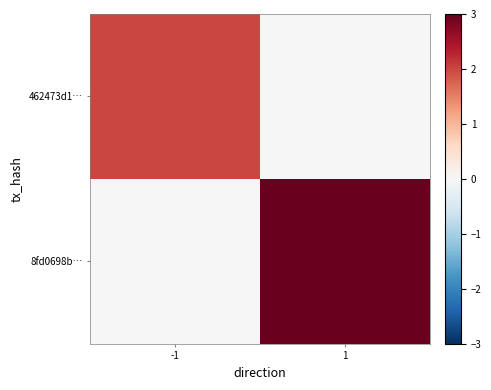

Count the number of categories in the chart.

2